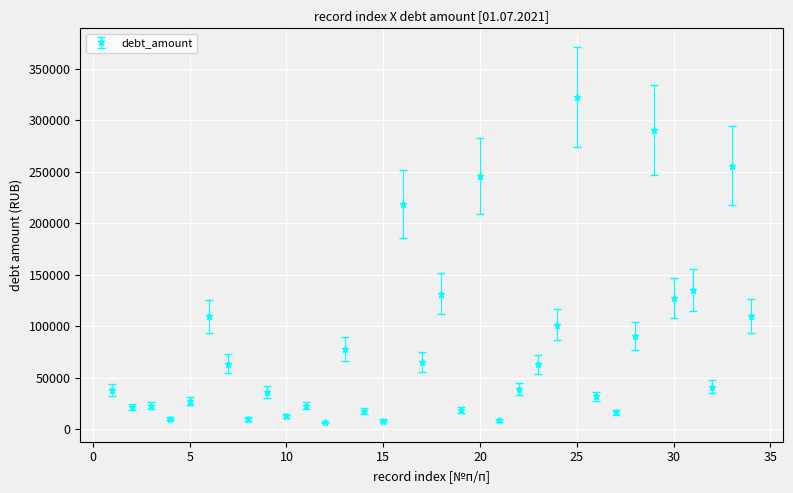

True or false: there are more than 0 points higher than both neighbors.

True